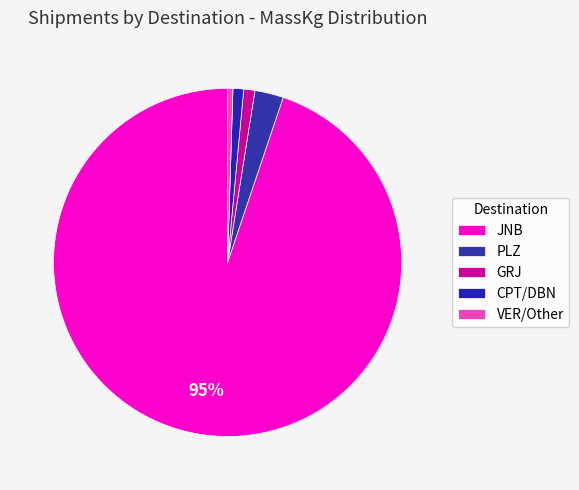

Which slice is the largest?

JNB